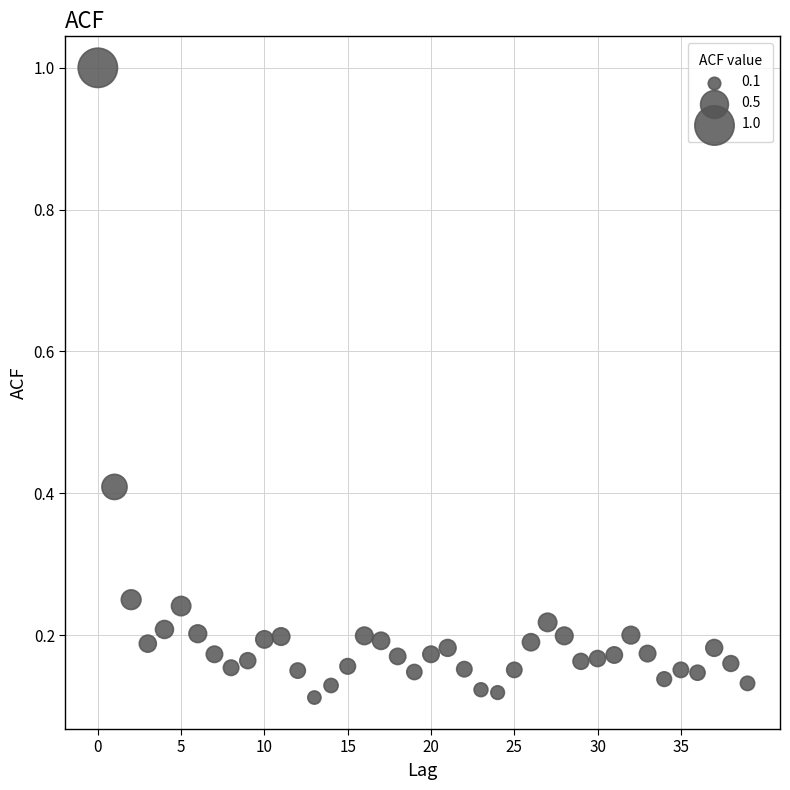

What is the range of Y values (max minus min)?

0.9